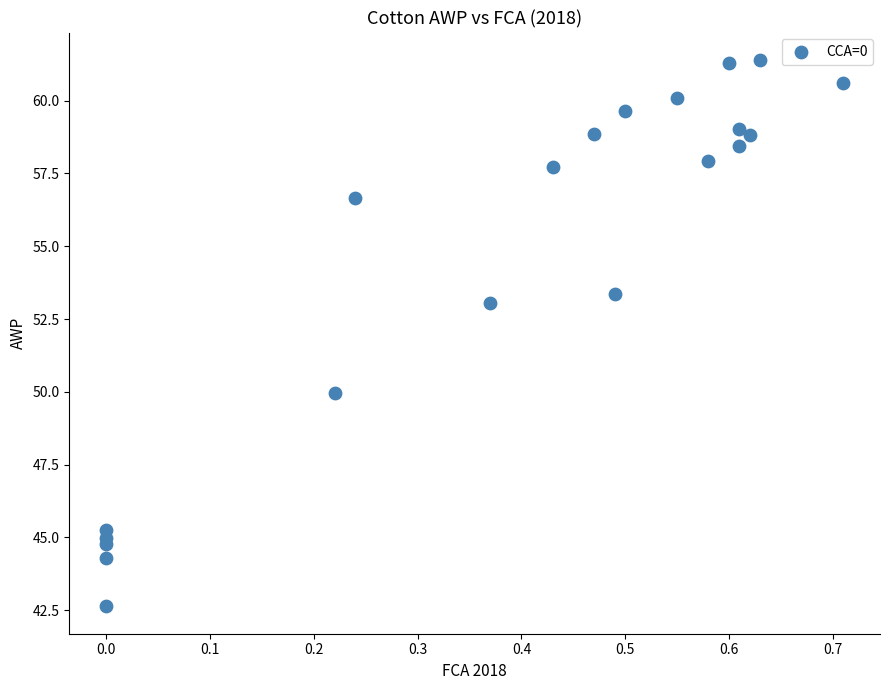

What Y value in the scatter plot is closest to 52?

53.0